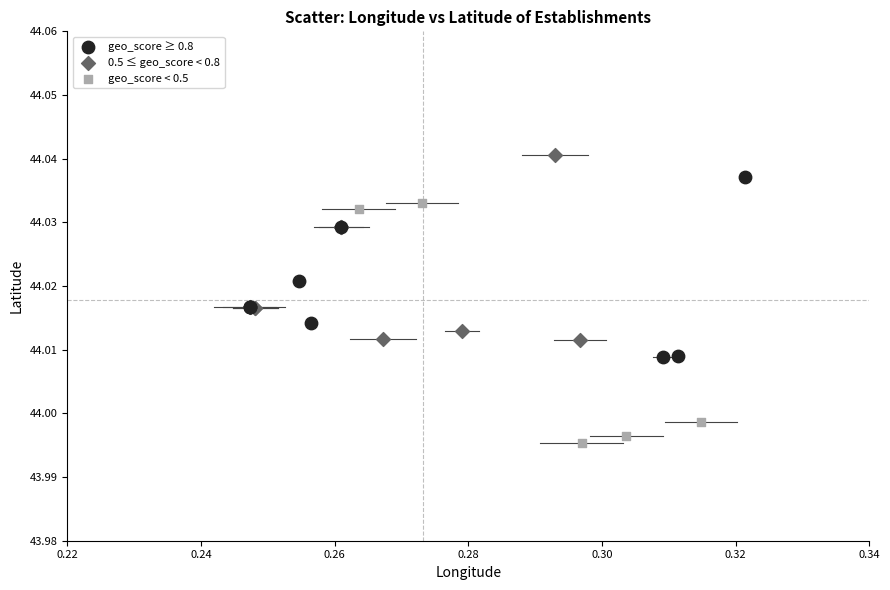

What are all the series names shown in the legend?

geo_score ≥ 0.8, 0.5 ≤ geo_score < 0.8, geo_score < 0.5